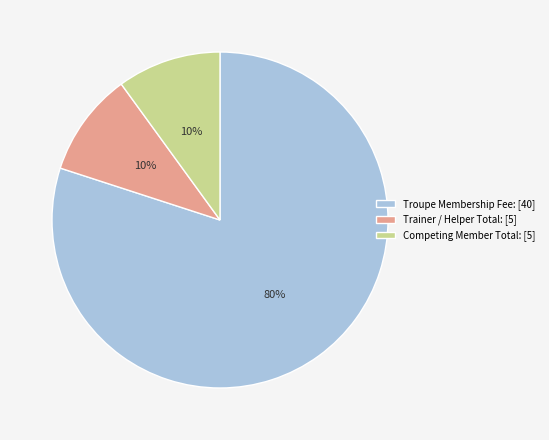

How many segments does this pie chart have?

3